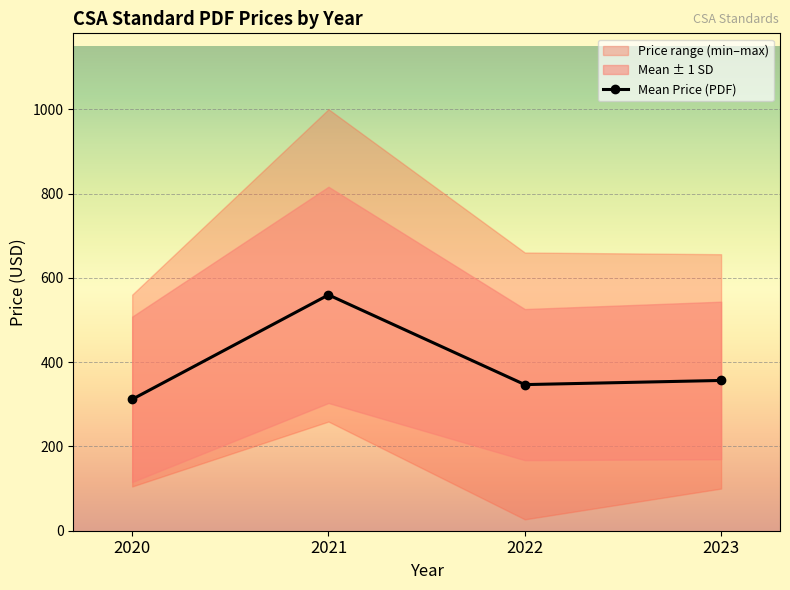

Which category has the highest value in the Mean Price (PDF) series?

2021